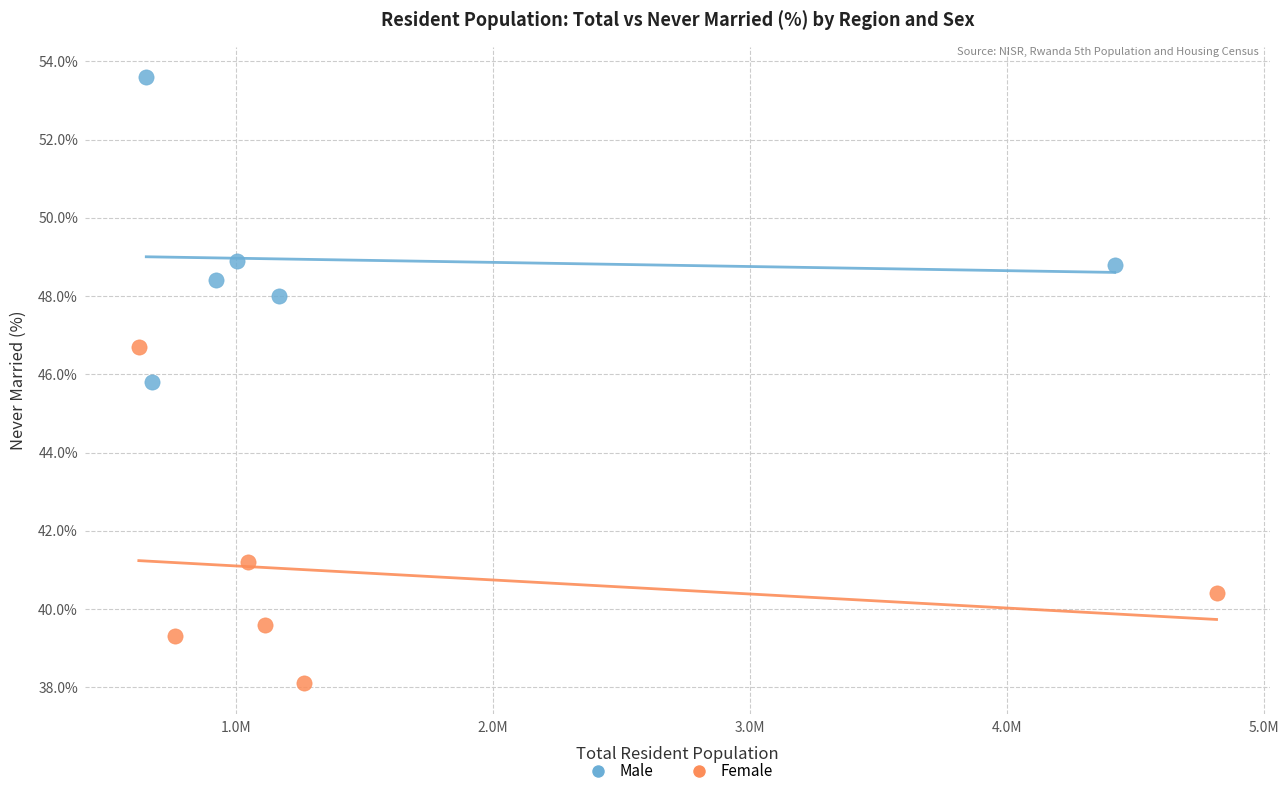

What are all the series names shown in the legend?

Male, Female